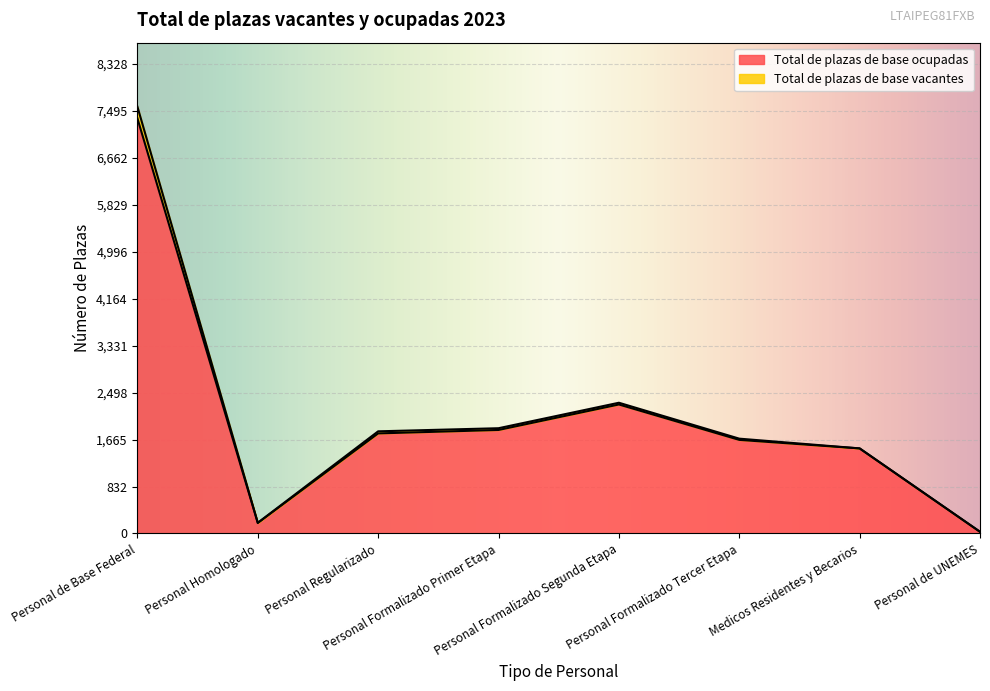

How many categories are shown in the chart?

8